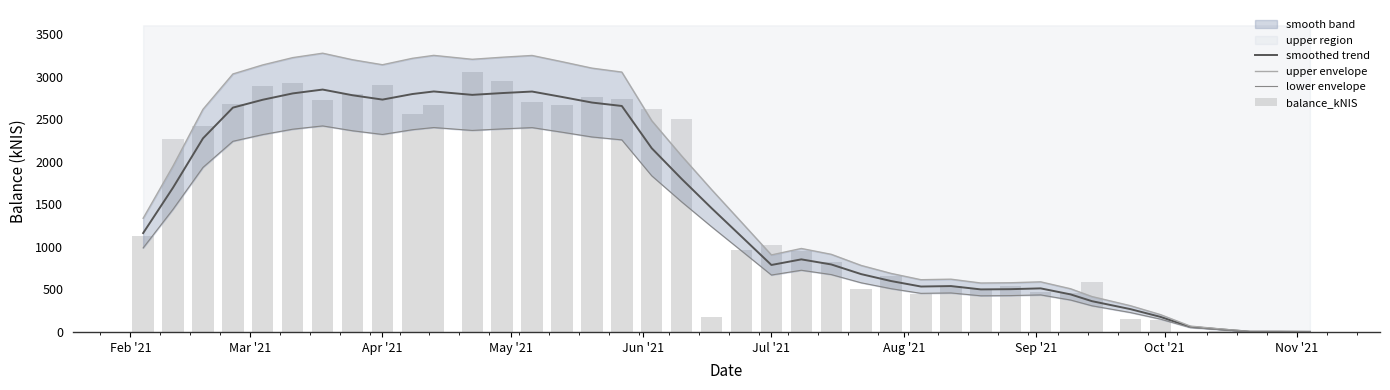

How many values in the upper envelope series exceed 1335?

20